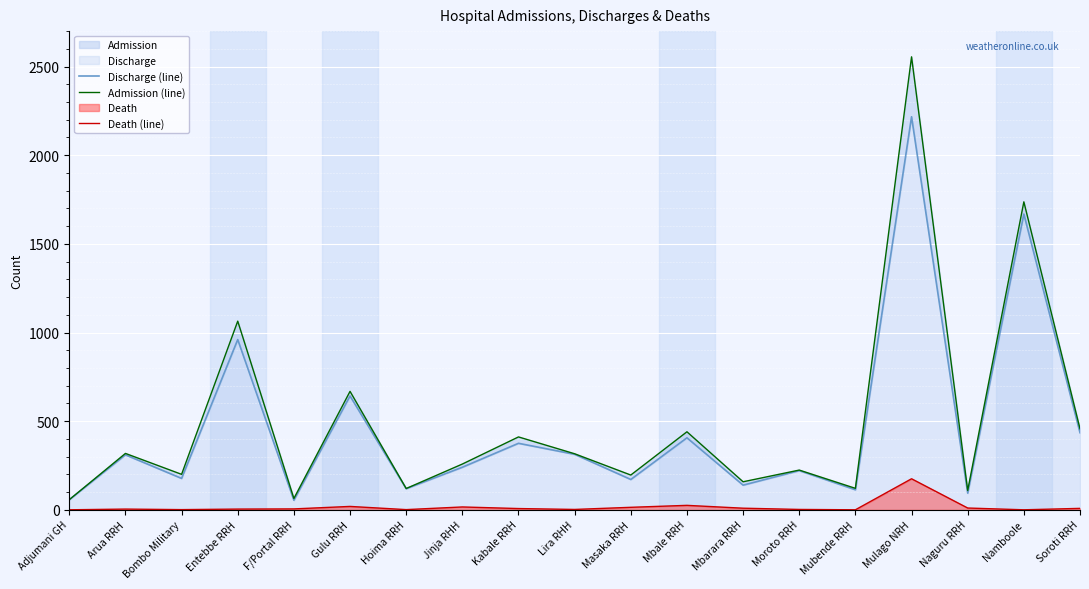

True or false: Death (line) and Admission (line) cross at least once.

False